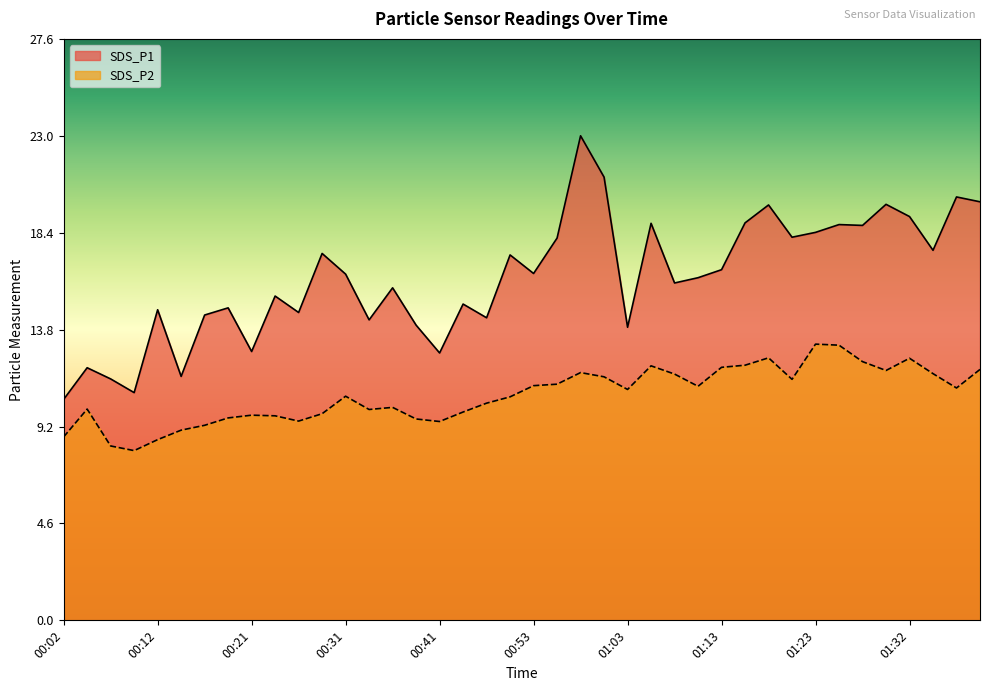

What is the average value of the SDS_P1 series?

16.2